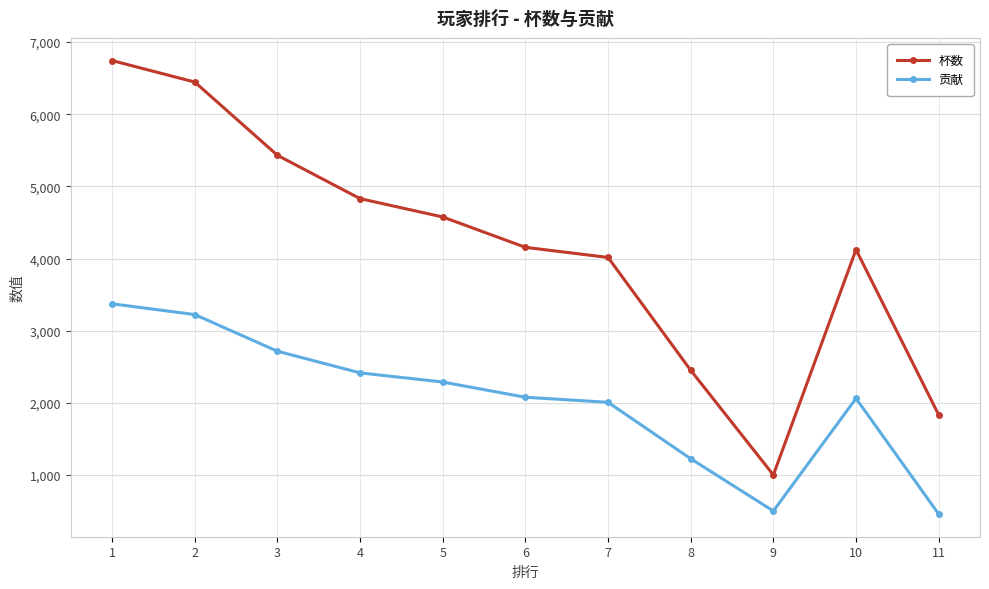

What is the sum of the 杯数 values at 11 and 4?

6663